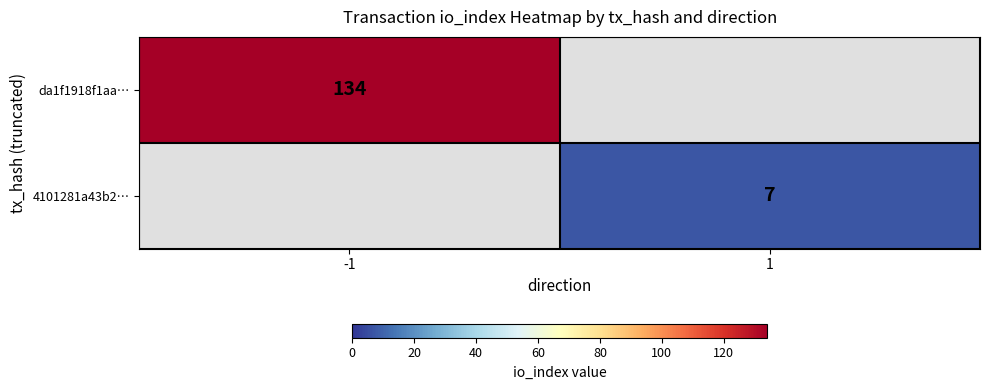

Count the number of categories in the chart.

2